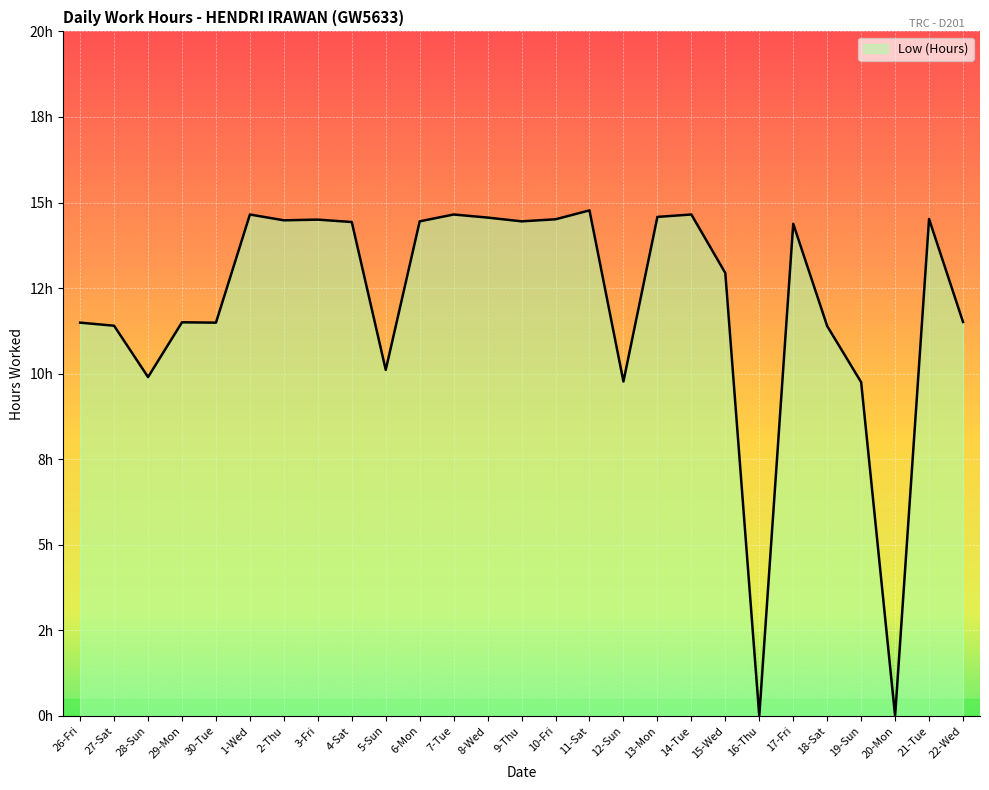

What is the approximate value at 6-Mon?

14.4